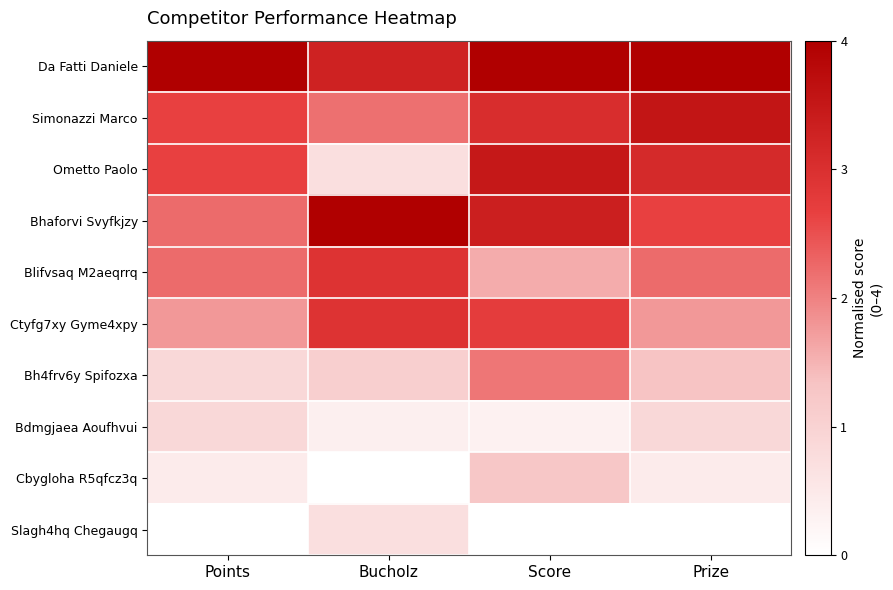

Which label corresponds to the smallest value in the chart?

Bucholz